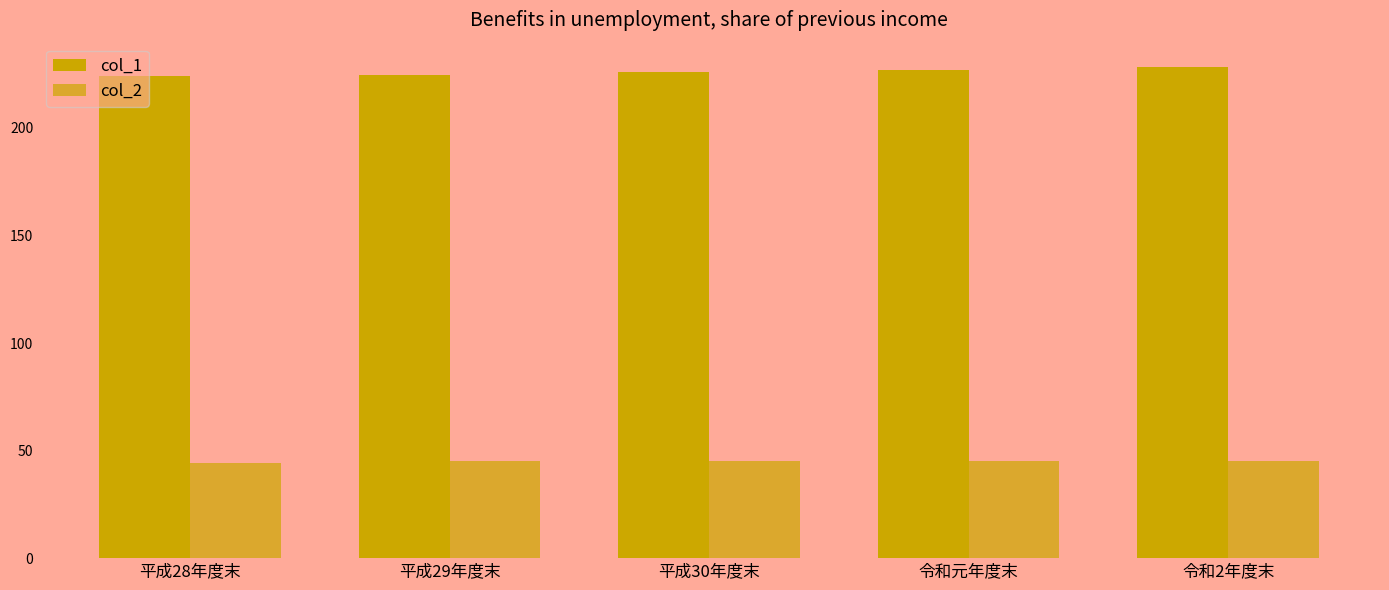

True or false: col_2 has a value of 26.7 at 平成29年度末.

False